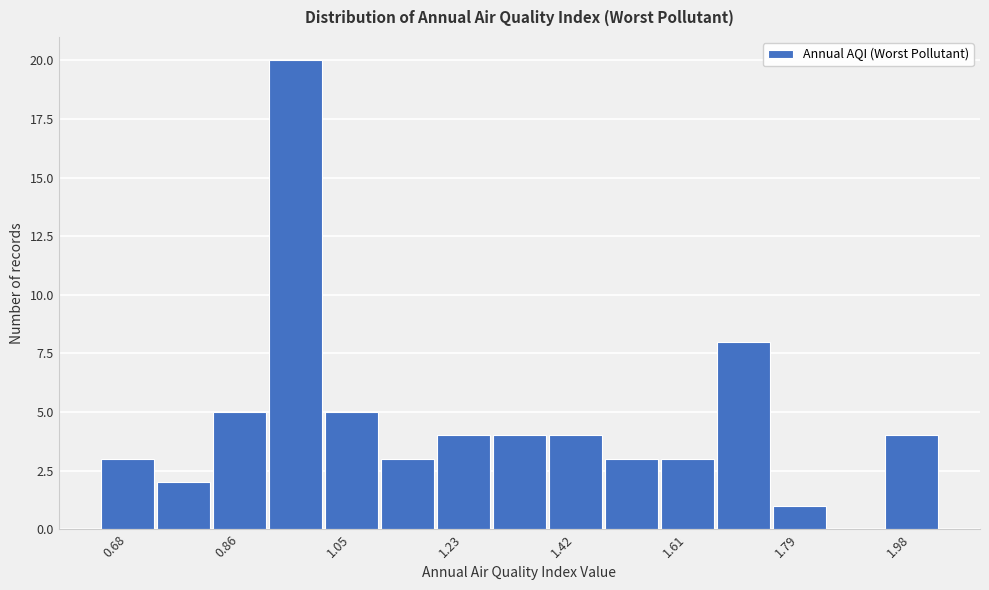

Which range on the x-axis has the tallest bar?

0.90 to 1.00